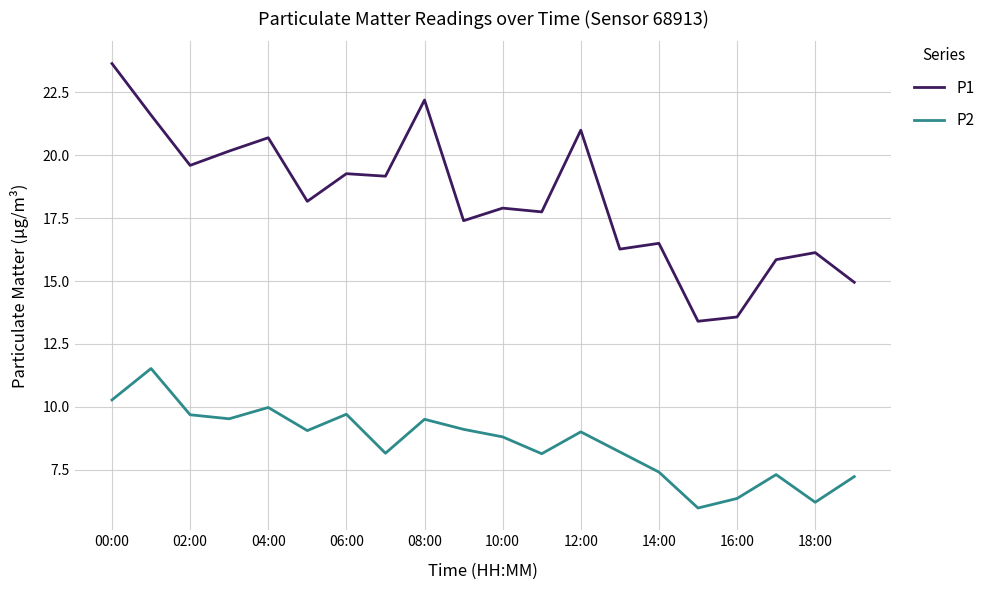

List the series in order of their peak value, highest first.

P1, P2